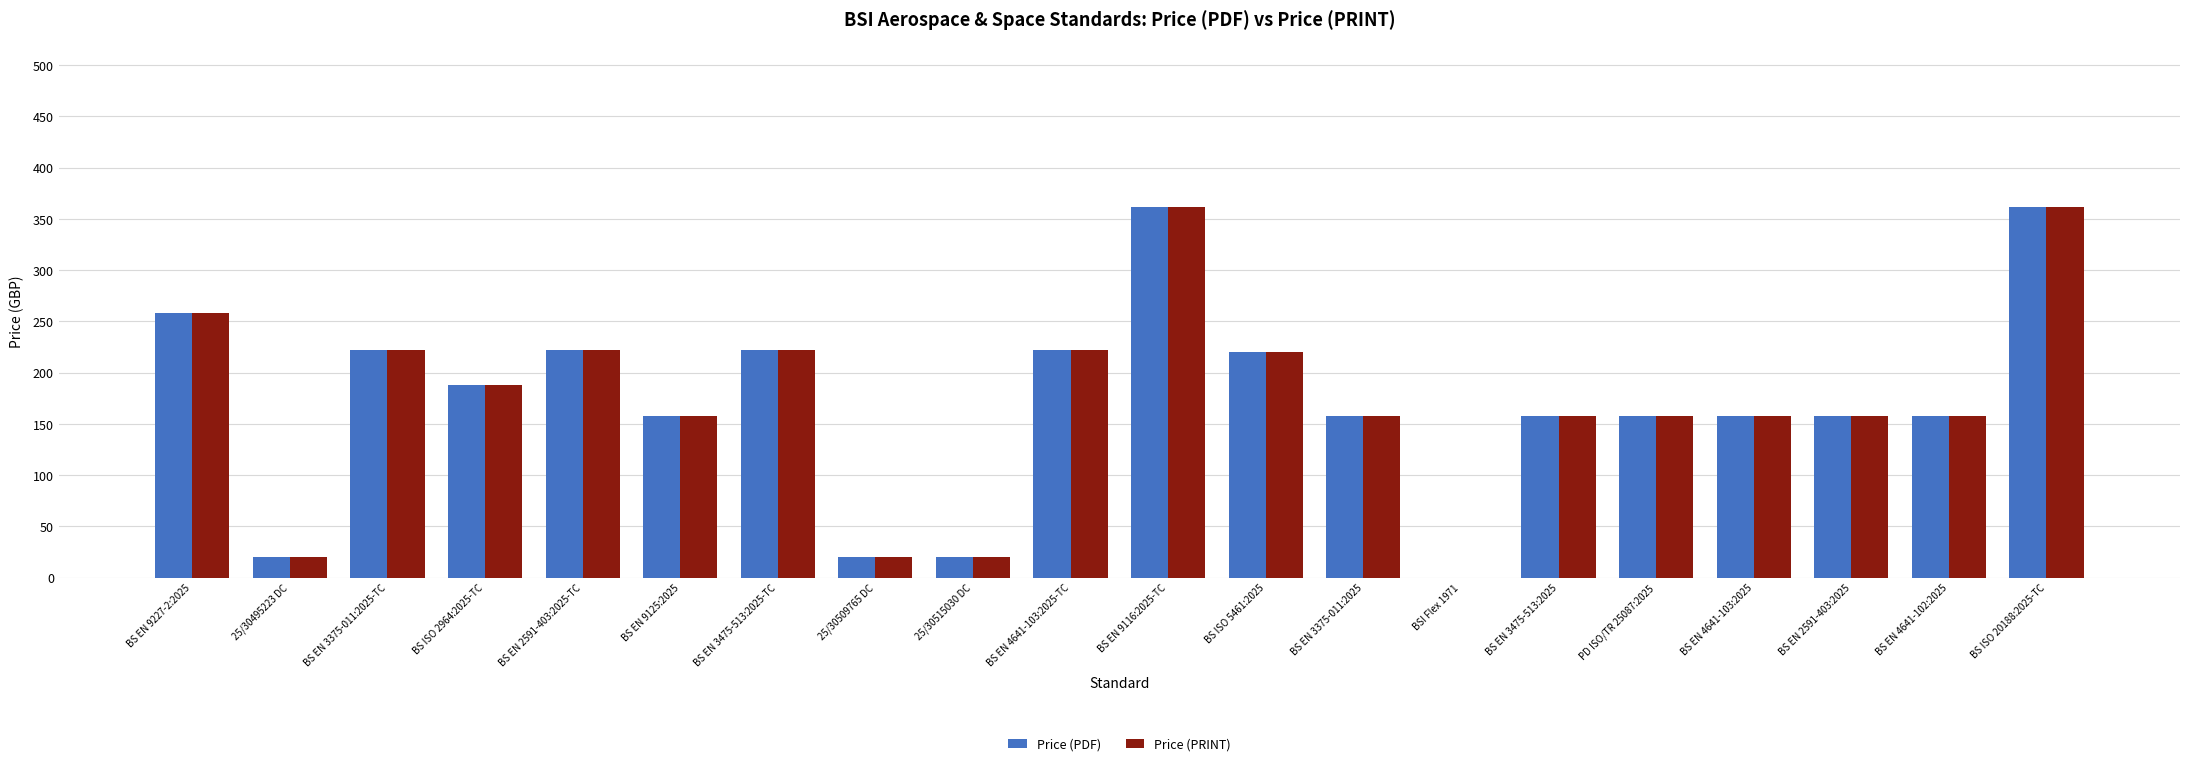

What is the total value across all series at BS EN 2591-403:2025?

316